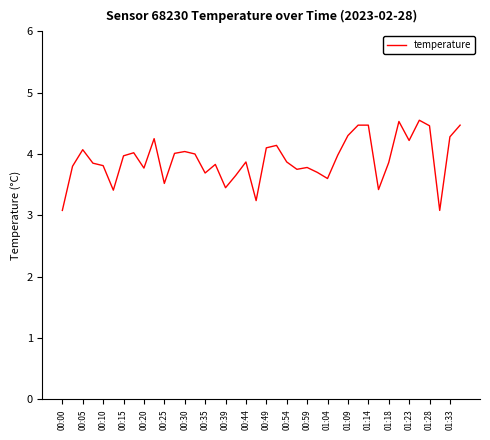

The chart shows a value of 3.1 at 00:00. True or false?

True